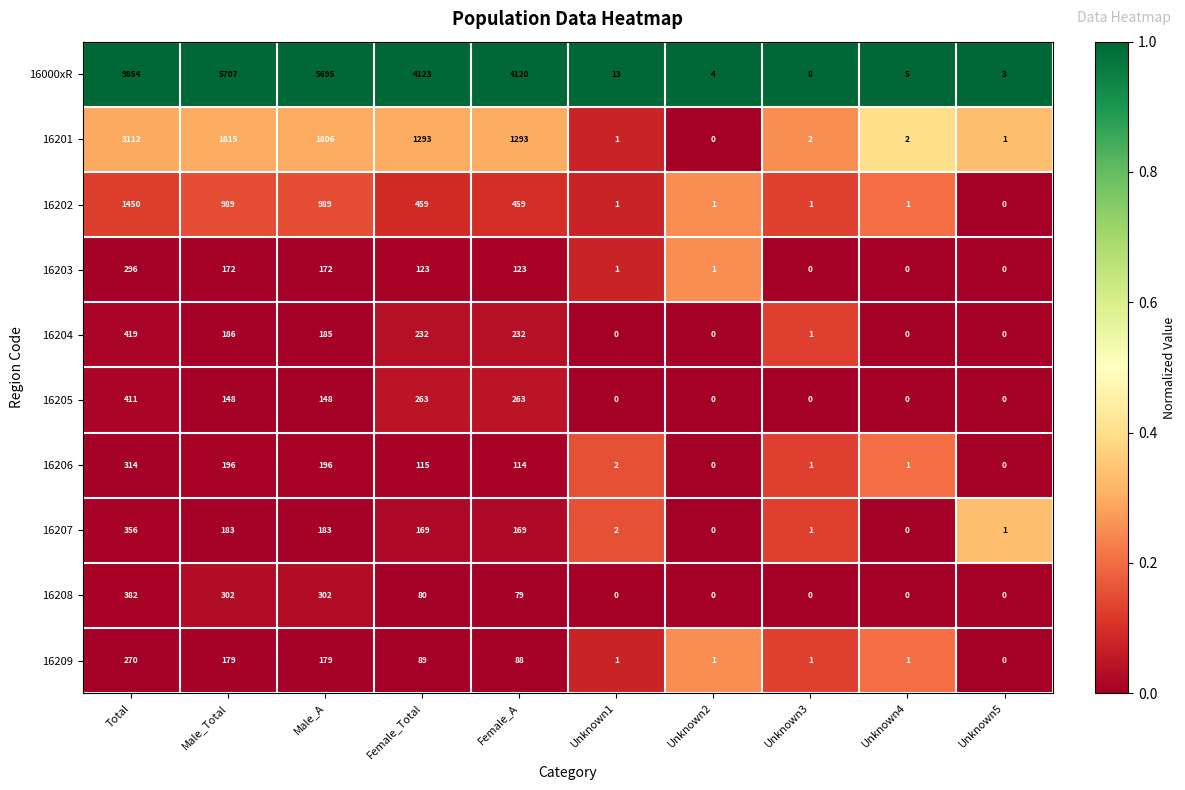

Is it true that 16203 equals 2 at Unknown2?

False